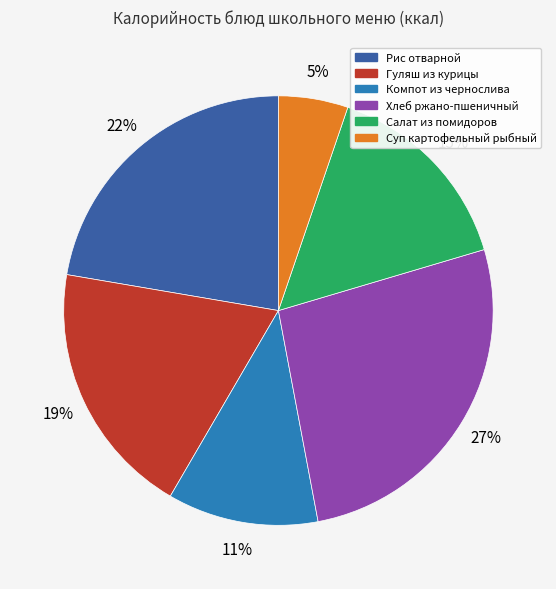

Does any single category account for the majority?

No